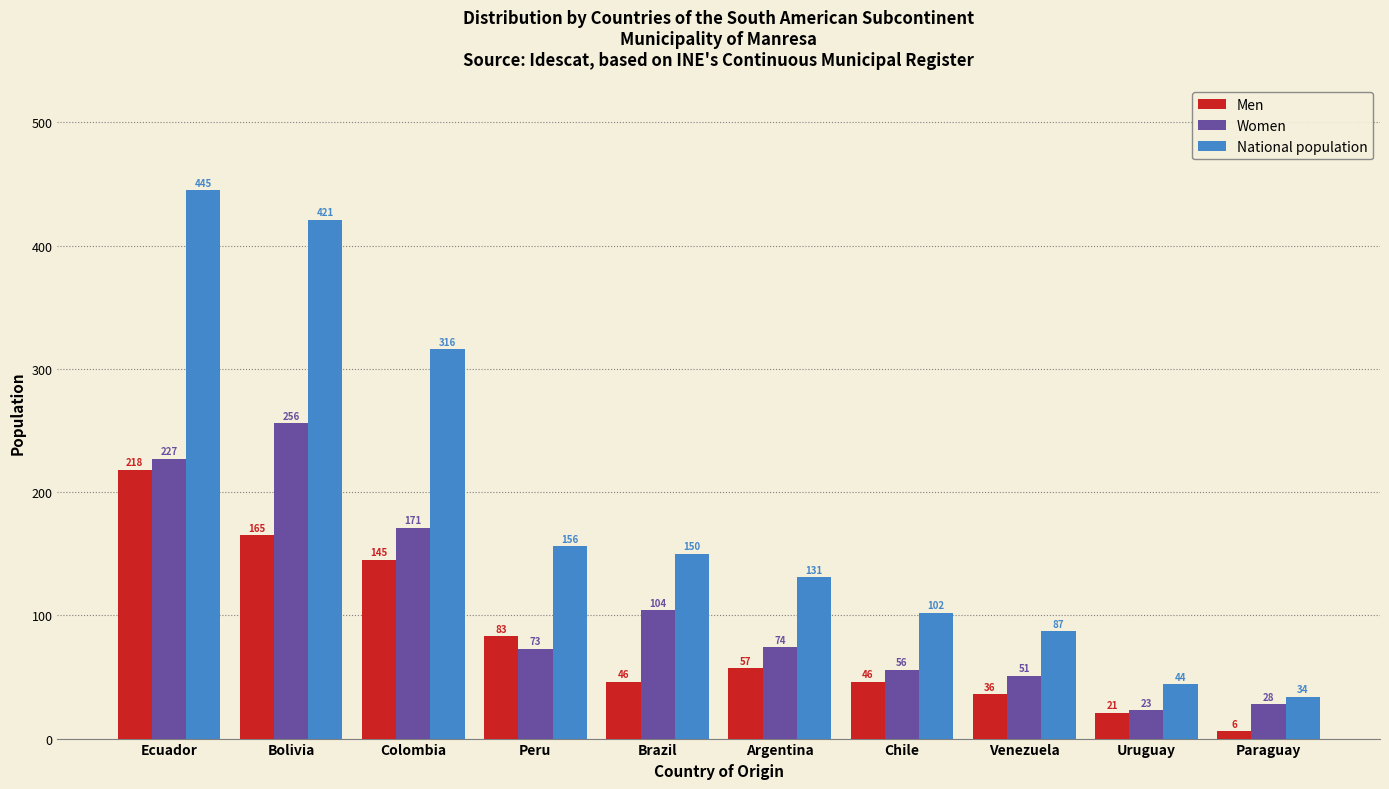

How many bars are there in total?

30